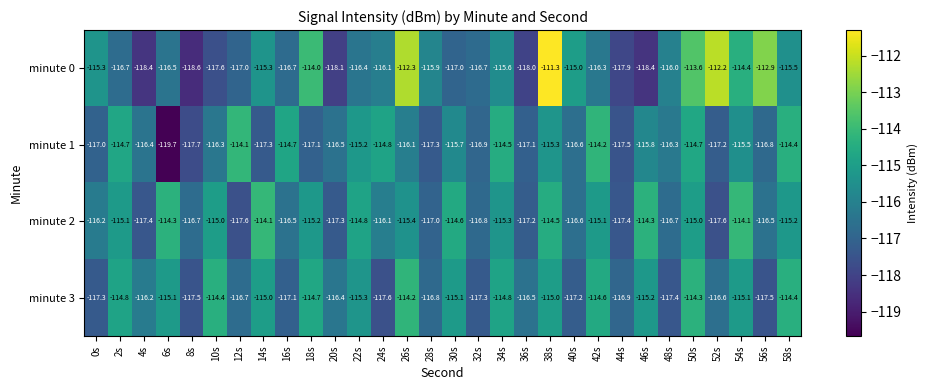

Which series has the largest range (max minus min)?

minute 0